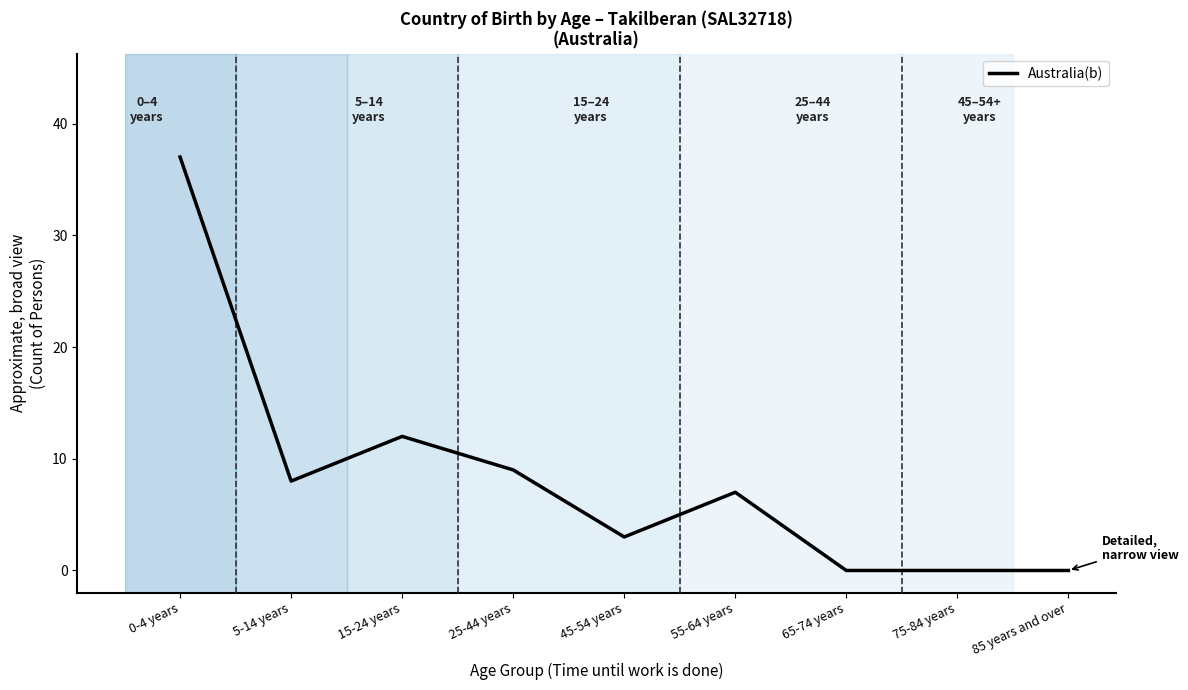

Is it true that the value at 85 years and over is 0?

True